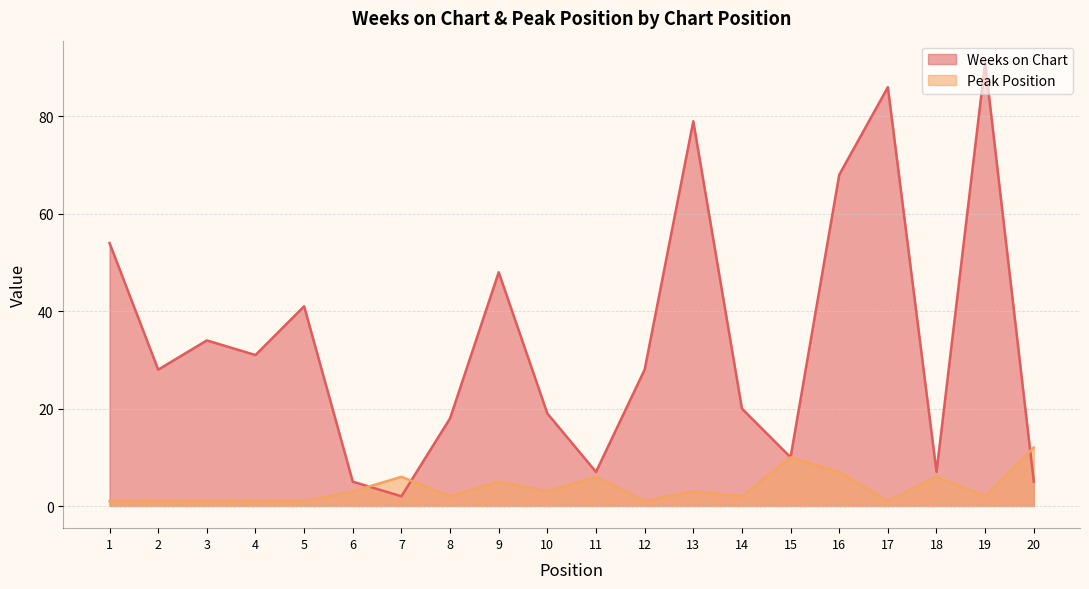

What is the highest value of the Peak Position series?

12